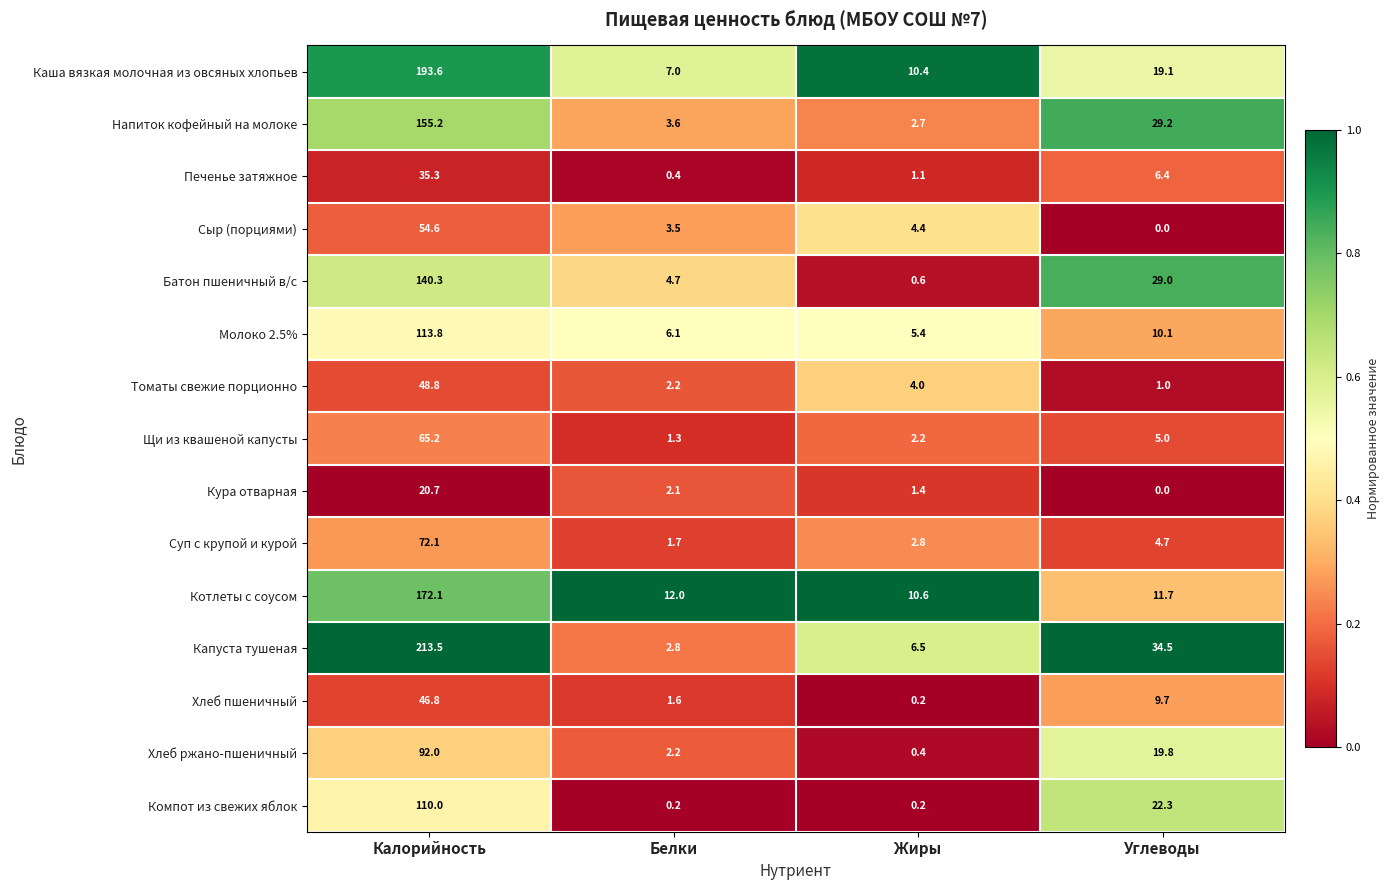

What is the sum of all Котлеты с соусом values?

206.4